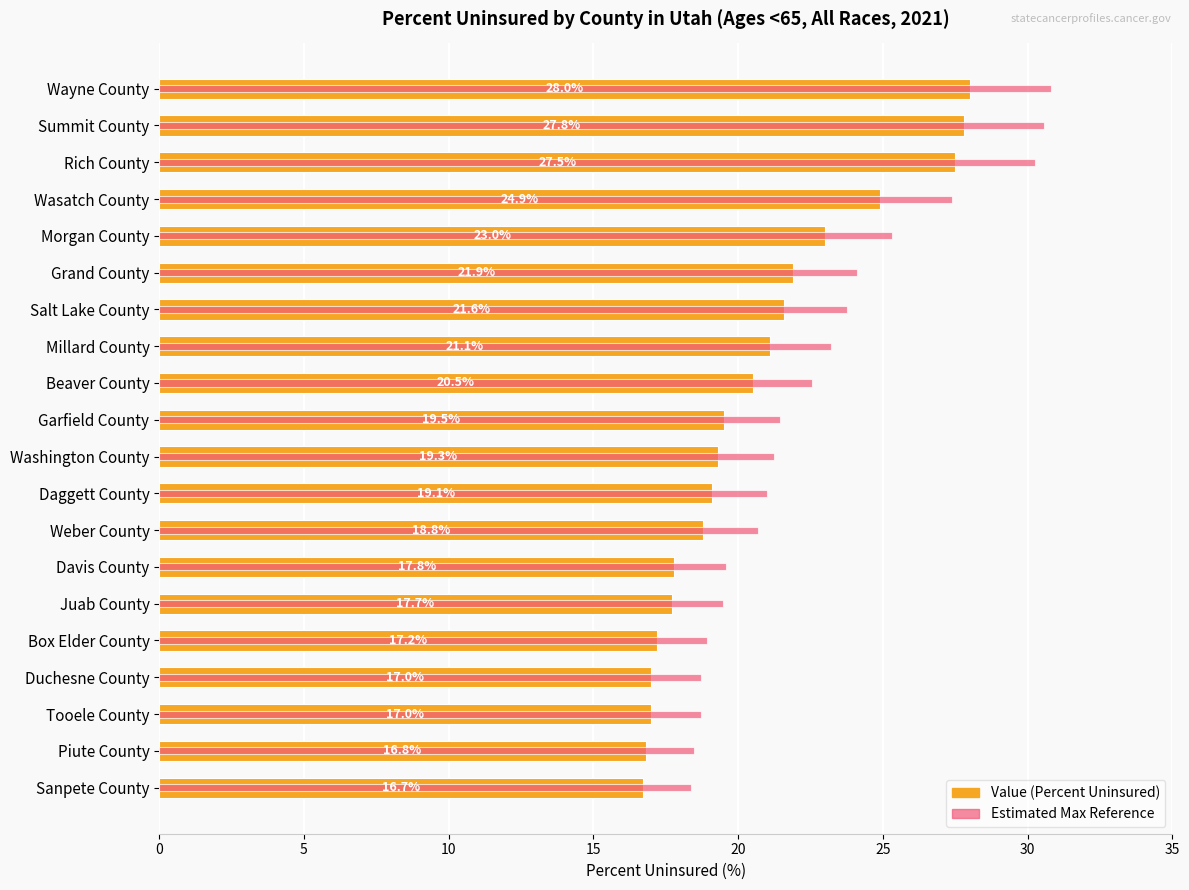

What is the highest value of the Estimated Max series?

30.8